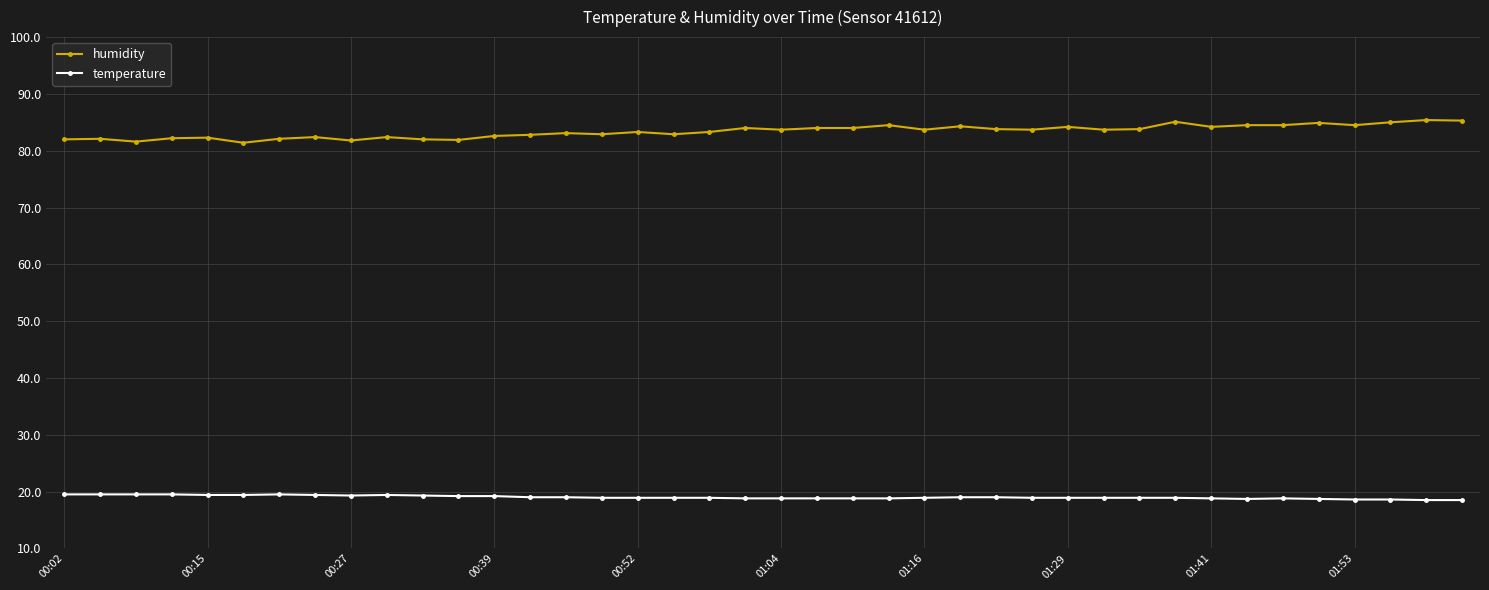

What is the maximum value shown in the chart?

85.4